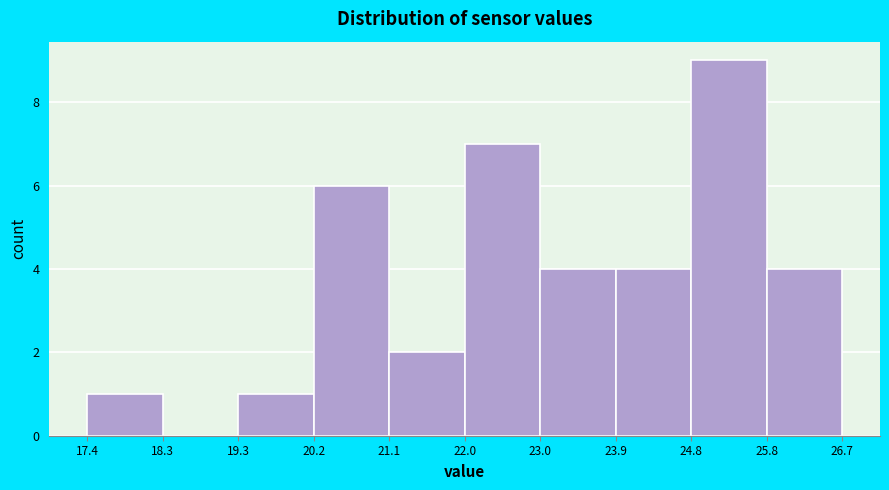

Reading left to right, transcribe this chart: for each bar, give the range it covers on the x-axis and its height. The values are not printed on the chart, so give them approximately, as read against the axis.

17.4 to 18.3: 1
18.3 to 19.3: 0
19.3 to 20.2: 1
20.2 to 21.1: 6
21.1 to 22.0: 2
22.0 to 23.0: 7
23.0 to 23.9: 4
23.9 to 24.8: 4
24.8 to 25.8: 9
25.8 to 26.7: 4